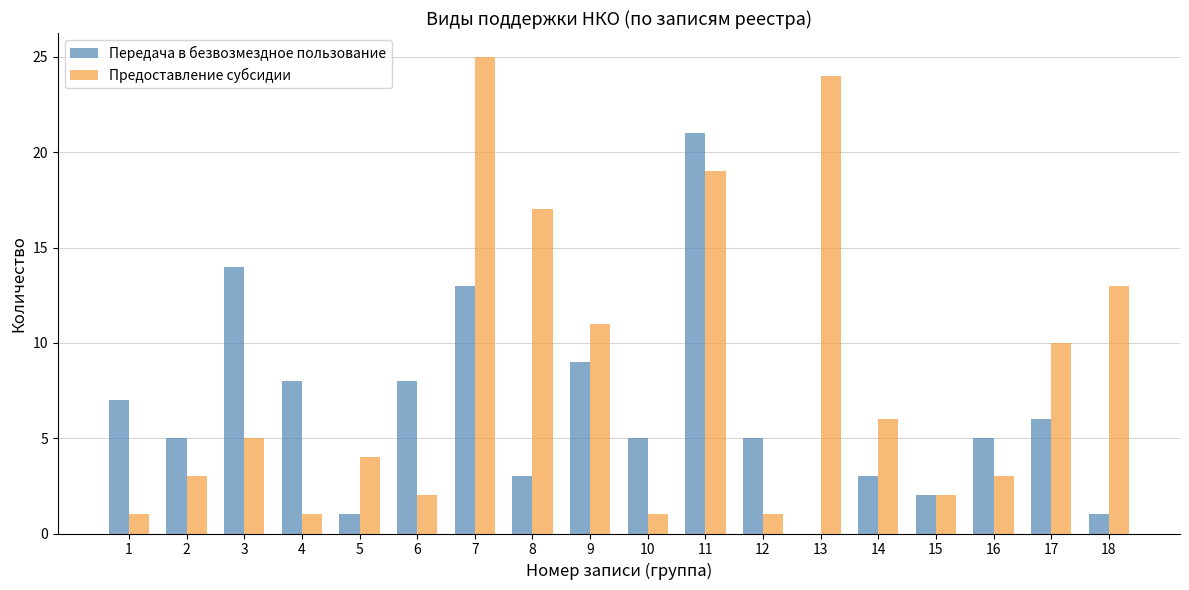

Reading left to right, extract all data points from this chart.

Передача в безвозмездное пользование: 7	5	14	8	1	8	13	3	9	5	21	5	0	3	2	5	6	1
Предоставление субсидии: 1	3	5	1	4	2	25	17	11	1	19	1	24	6	2	3	10	13